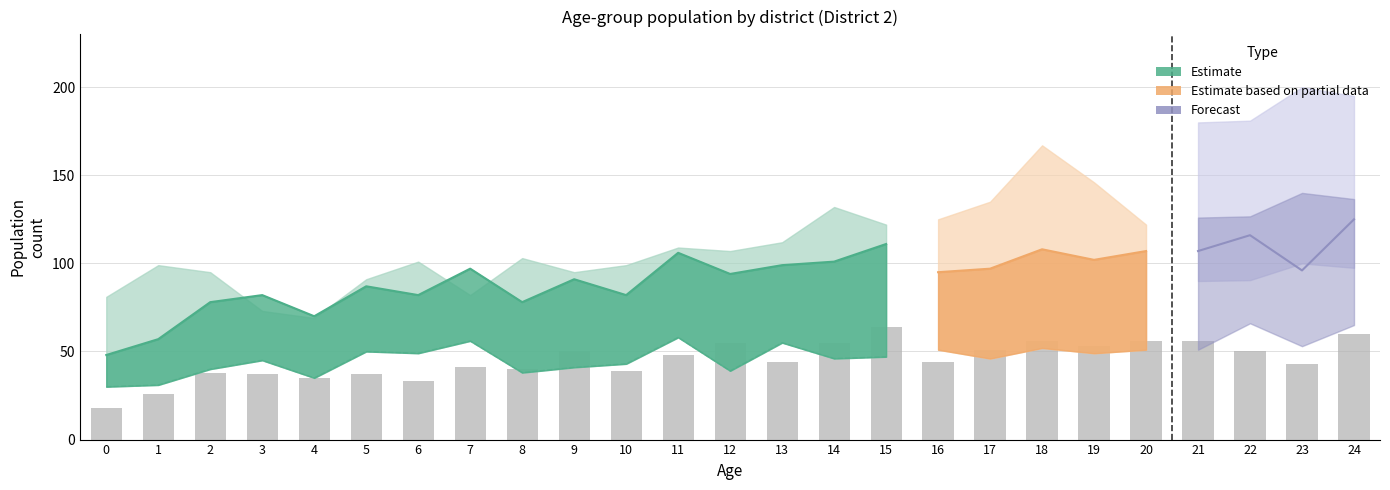

List the labels in order of value, smallest first.

0, 1, 6, 4, 3, 5, 2, 10, 8, 7, 23, 13, 16, 11, 9, 22, 17, 19, 12, 14, 18, 20, 21, 24, 15